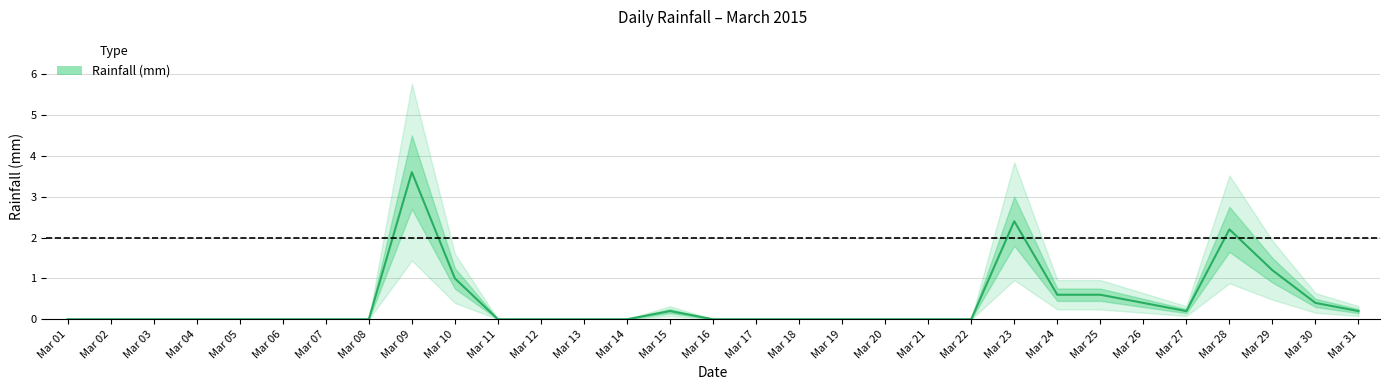

List the labels in order of value, largest first.

Mar 09, Mar 23, Mar 28, Mar 29, Mar 10, Mar 24, Mar 25, Mar 26, Mar 30, Mar 15, Mar 27, Mar 31, Mar 01, Mar 02, Mar 03, Mar 04, Mar 05, Mar 06, Mar 07, Mar 08, Mar 11, Mar 12, Mar 13, Mar 14, Mar 16, Mar 17, Mar 18, Mar 19, Mar 20, Mar 21, Mar 22